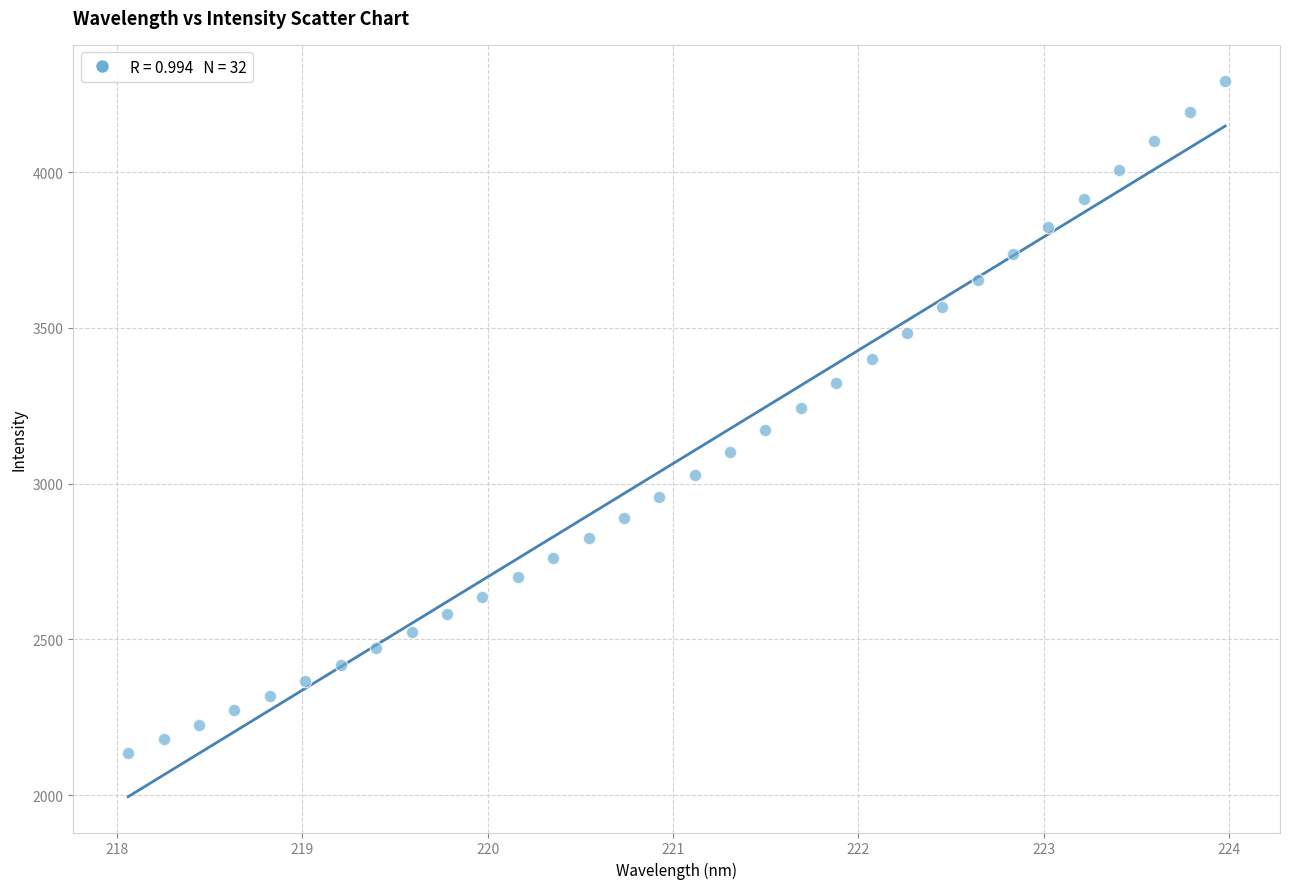

What is the range of X values (max minus min)?

5.9